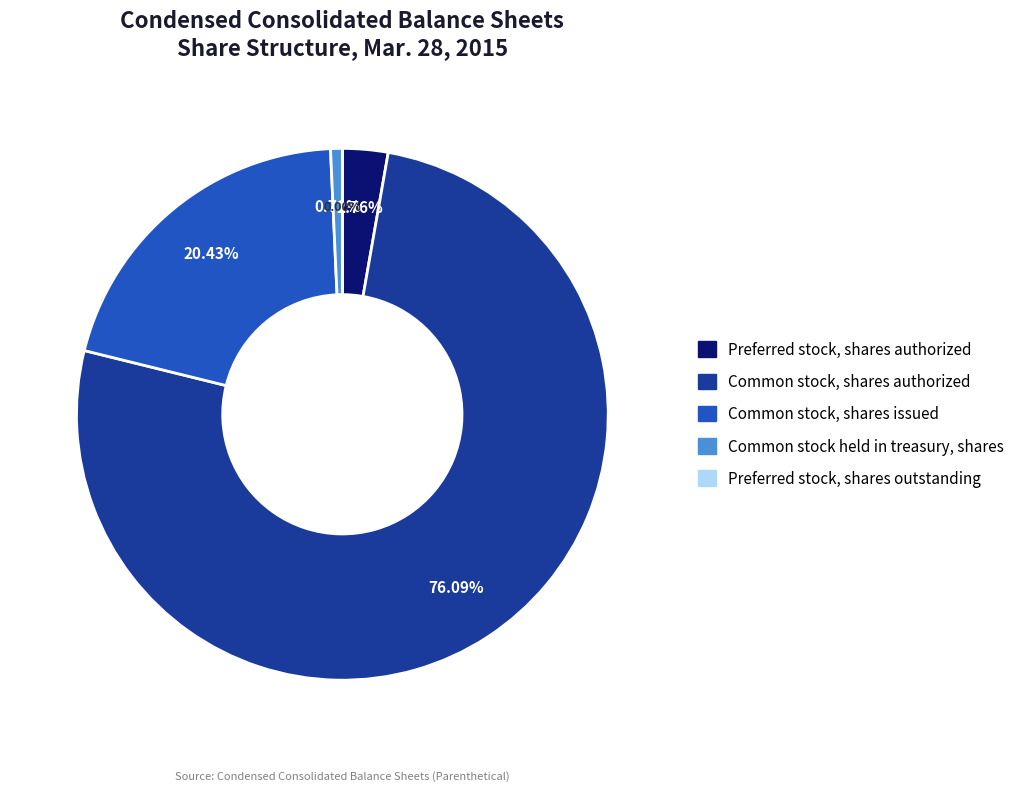

What percentage is NOT represented by Common stock held in treasury, shares?

99.3%